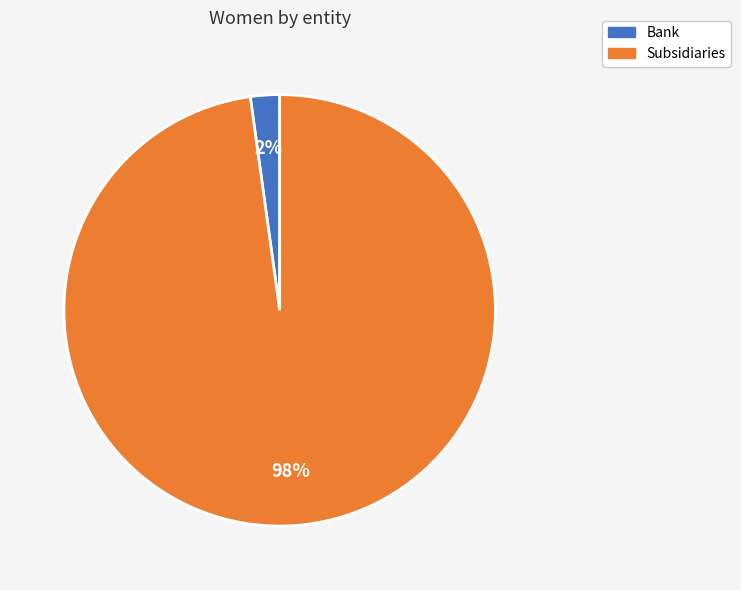

Which slice is the smallest?

Bank